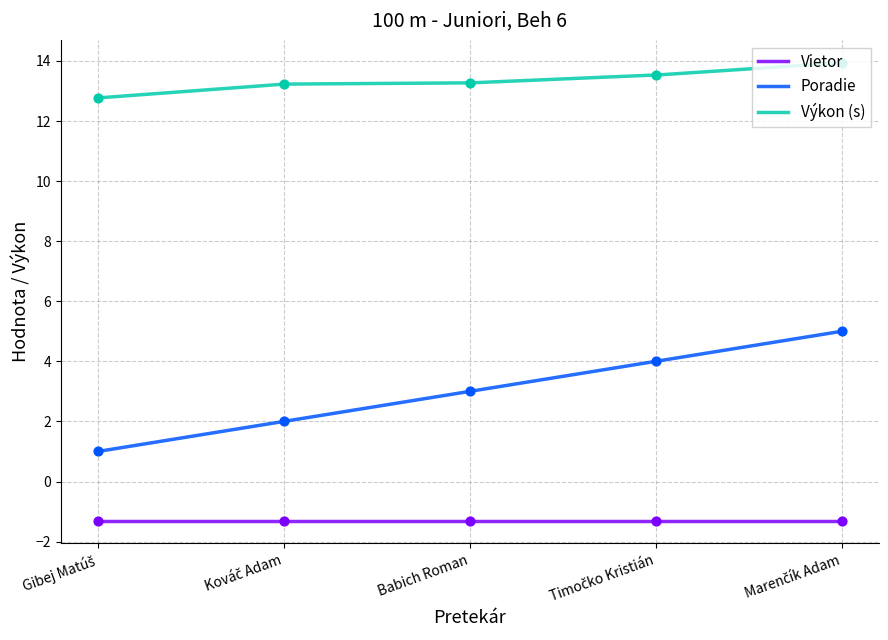

Which has a higher value, Kováč Adam or Babich Roman?

Babich Roman